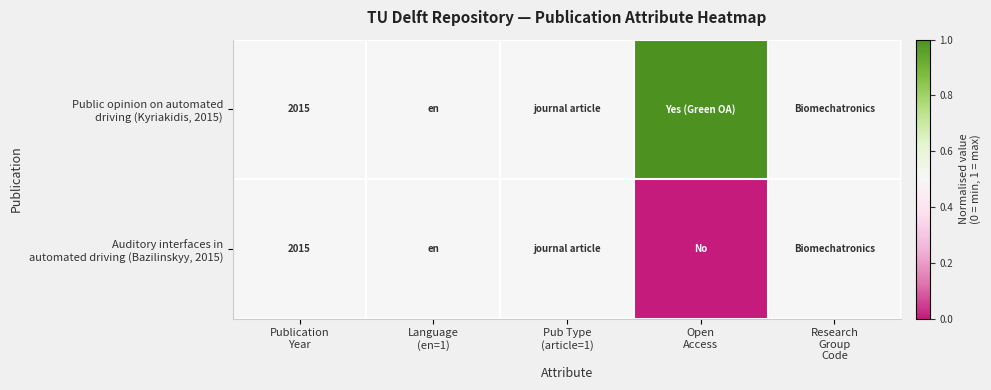

Rank the categories by Auditory interfaces in automated driving (Bazilinskyy, 2015) value from lowest to highest.

Open Access, Publication Year, Language (en=1), Pub Type (article=1), Research Group Code